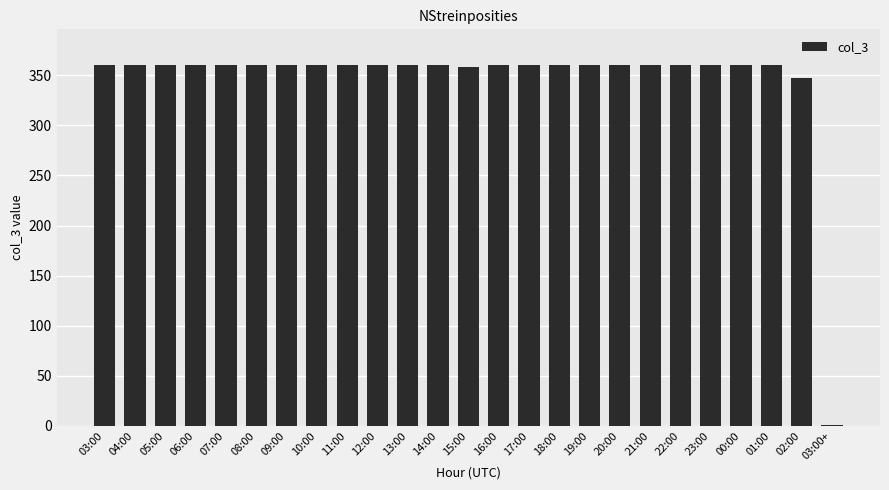

Does the chart contain stacked bars?

No